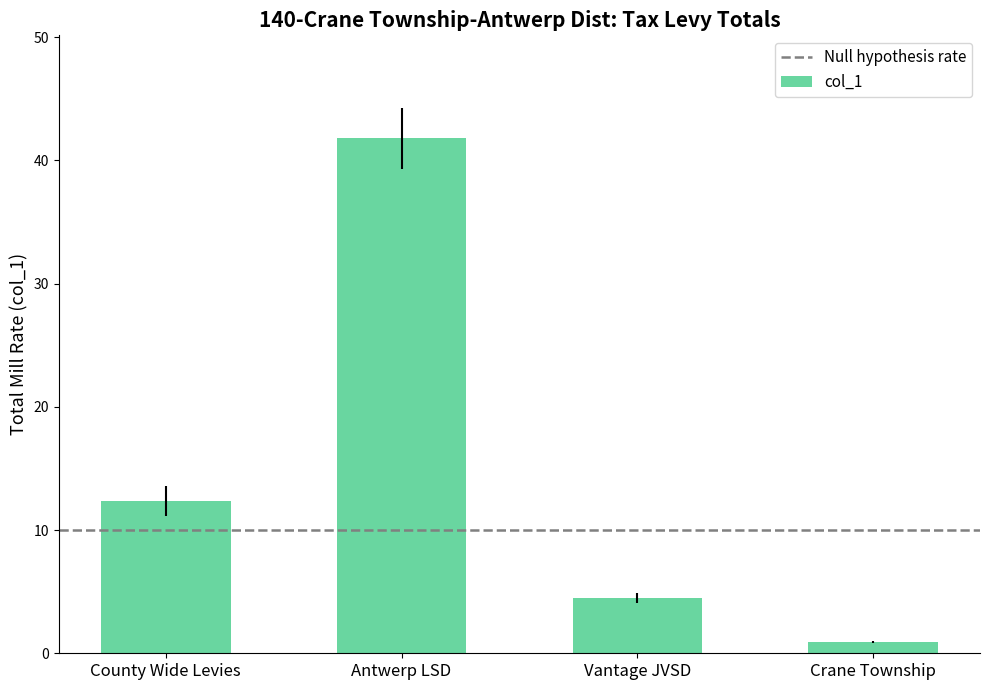

The value at Antwerp LSD is 41.8. True or false?

True